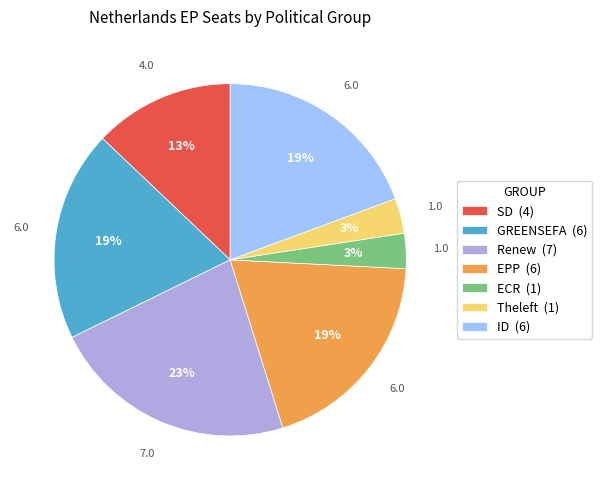

To the nearest percent, what is the difference between the ECR and EPP slice percentages?

16%